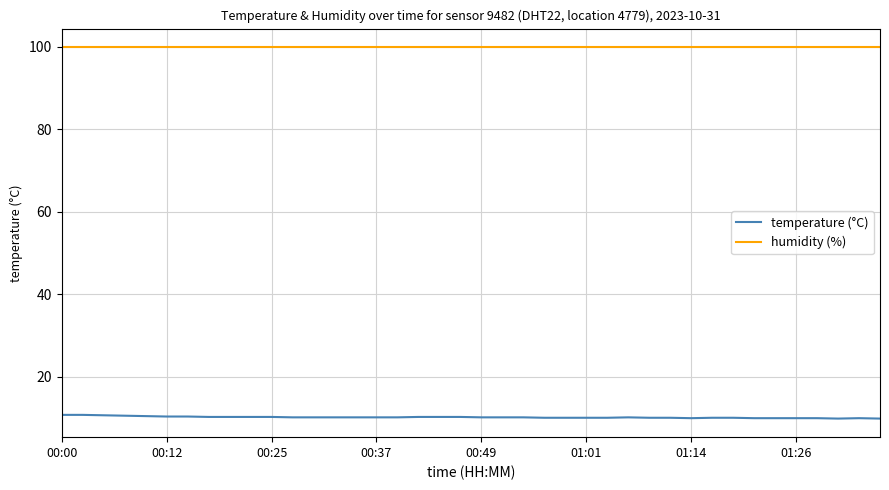

Which series has the largest range (max minus min)?

temperature (°C)